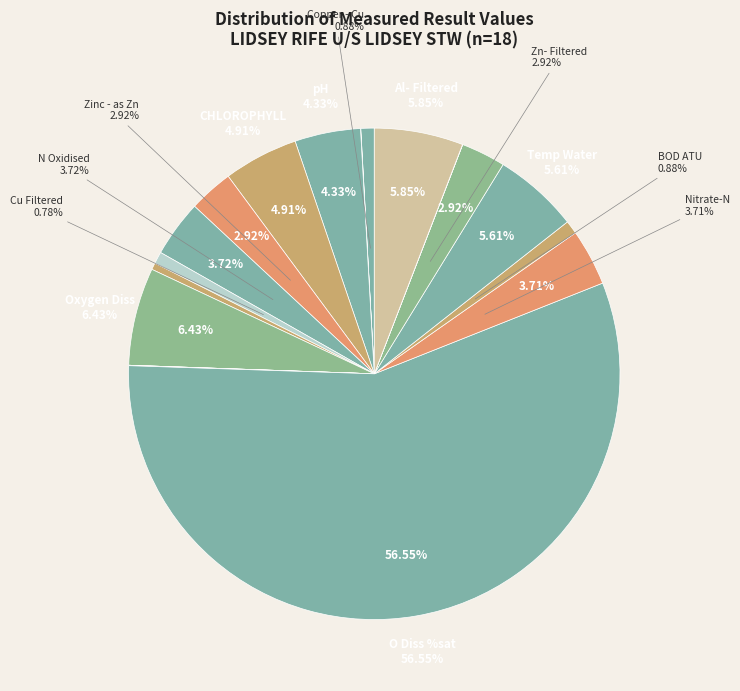

To the nearest percent, what percentage of the pie is Al- Filtered?

6%